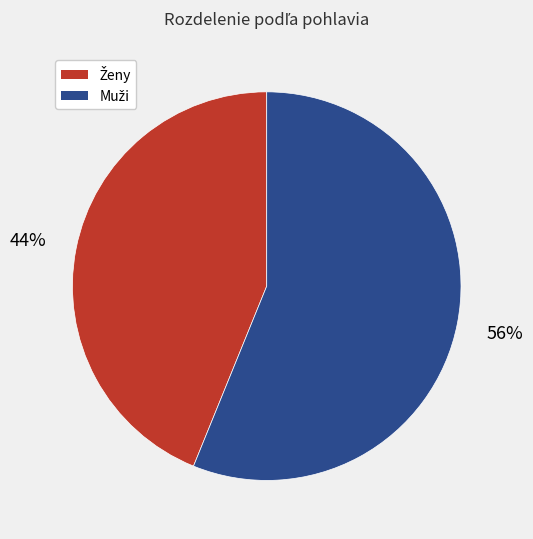

Does any single category account for the majority?

Yes